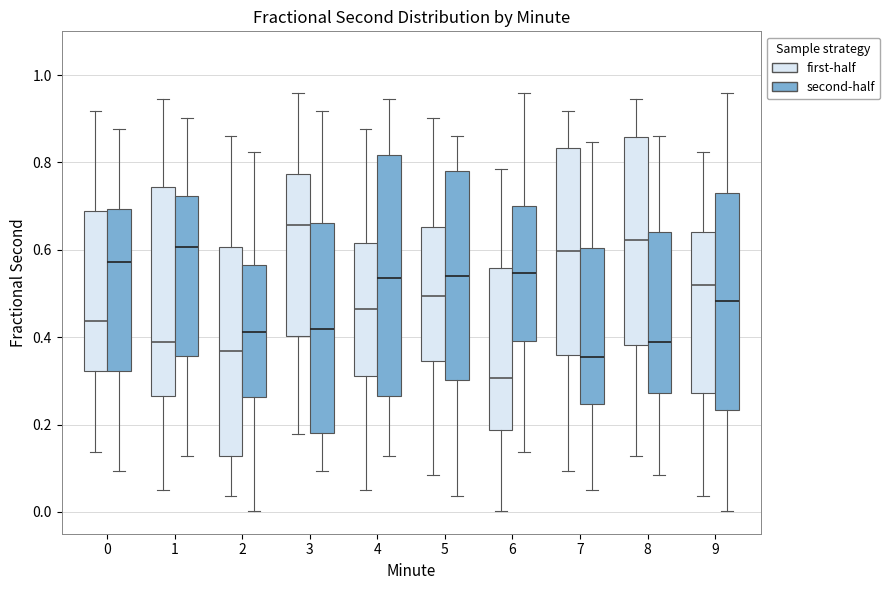

Reading left to right, read every box against the y-axis: the position of its median line, the range the box covers, and the ends of its whiskers. The values are not printed on the chart, so give them approximately, as read against the axis.

0 (first-half): median 0.44, box 0.32 to 0.68, whiskers 0.14 to 0.92
0 (second-half): median 0.58, box 0.32 to 0.70, whiskers 0.10 to 0.88
1 (first-half): median 0.38, box 0.26 to 0.74, whiskers 0.06 to 0.94
1 (second-half): median 0.60, box 0.36 to 0.72, whiskers 0.12 to 0.90
2 (first-half): median 0.36, box 0.12 to 0.60, whiskers 0.04 to 0.86
2 (second-half): median 0.42, box 0.26 to 0.56, whiskers 0.00 to 0.82
3 (first-half): median 0.66, box 0.40 to 0.78, whiskers 0.18 to 0.96
3 (second-half): median 0.42, box 0.18 to 0.66, whiskers 0.10 to 0.92
4 (first-half): median 0.46, box 0.32 to 0.62, whiskers 0.06 to 0.88
4 (second-half): median 0.54, box 0.26 to 0.82, whiskers 0.12 to 0.94
5 (first-half): median 0.50, box 0.34 to 0.66, whiskers 0.08 to 0.90
5 (second-half): median 0.54, box 0.30 to 0.78, whiskers 0.04 to 0.86
6 (first-half): median 0.30, box 0.18 to 0.56, whiskers 0.00 to 0.78
6 (second-half): median 0.54, box 0.40 to 0.70, whiskers 0.14 to 0.96
7 (first-half): median 0.60, box 0.36 to 0.84, whiskers 0.10 to 0.92
7 (second-half): median 0.36, box 0.24 to 0.60, whiskers 0.06 to 0.84
8 (first-half): median 0.62, box 0.38 to 0.86, whiskers 0.12 to 0.94
8 (second-half): median 0.38, box 0.28 to 0.64, whiskers 0.08 to 0.86
9 (first-half): median 0.52, box 0.28 to 0.64, whiskers 0.04 to 0.82
9 (second-half): median 0.48, box 0.24 to 0.74, whiskers 0.00 to 0.96